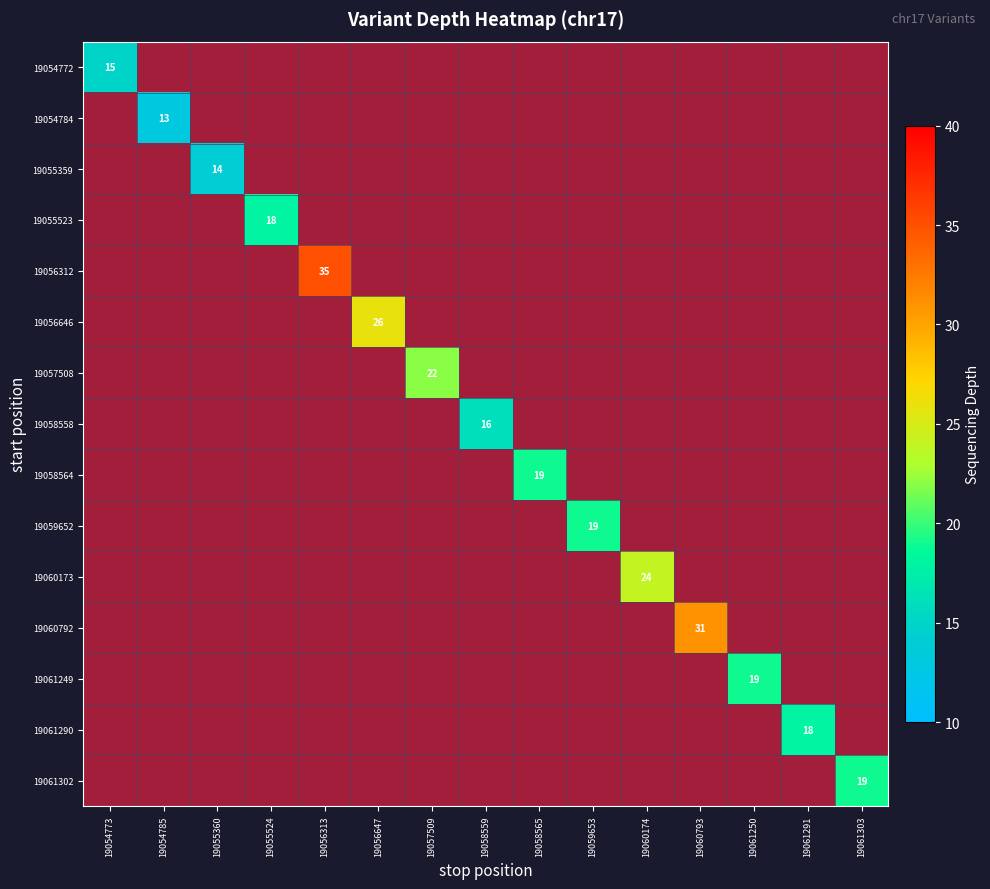

Which series has the largest range (max minus min)?

19054772